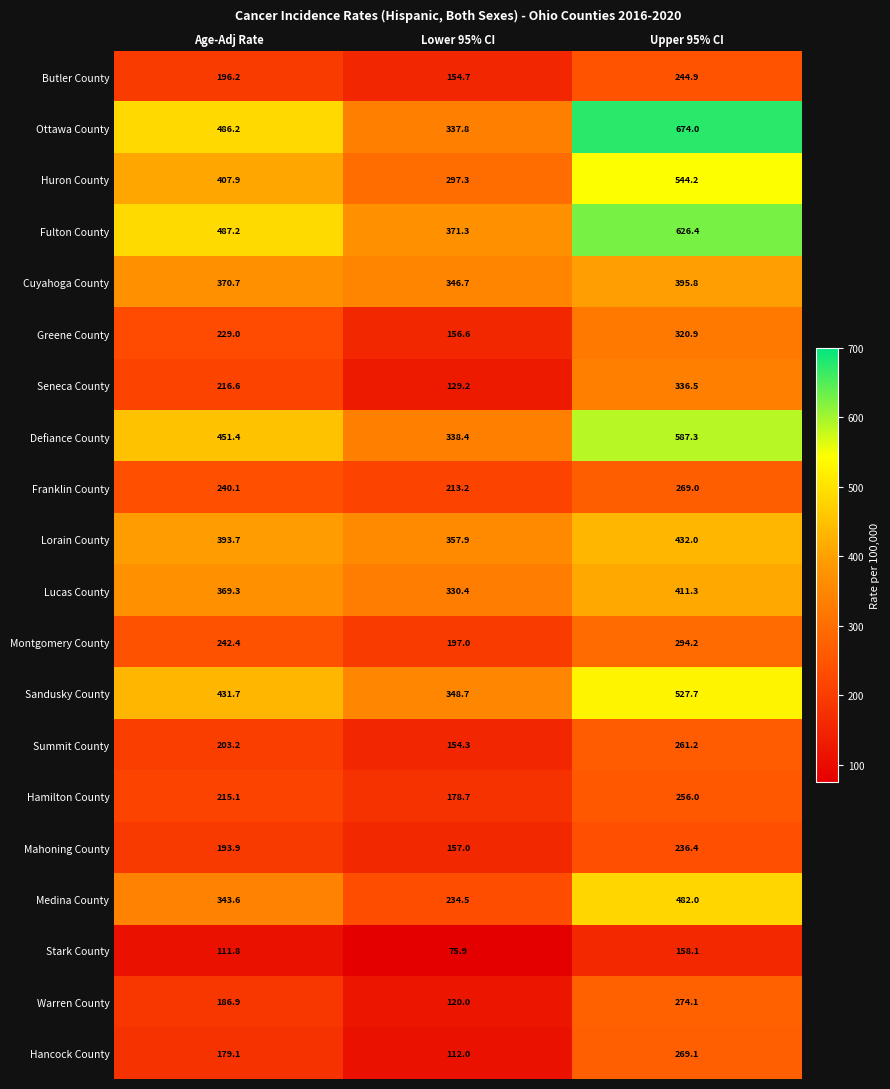

How many categories are shown in the chart?

3